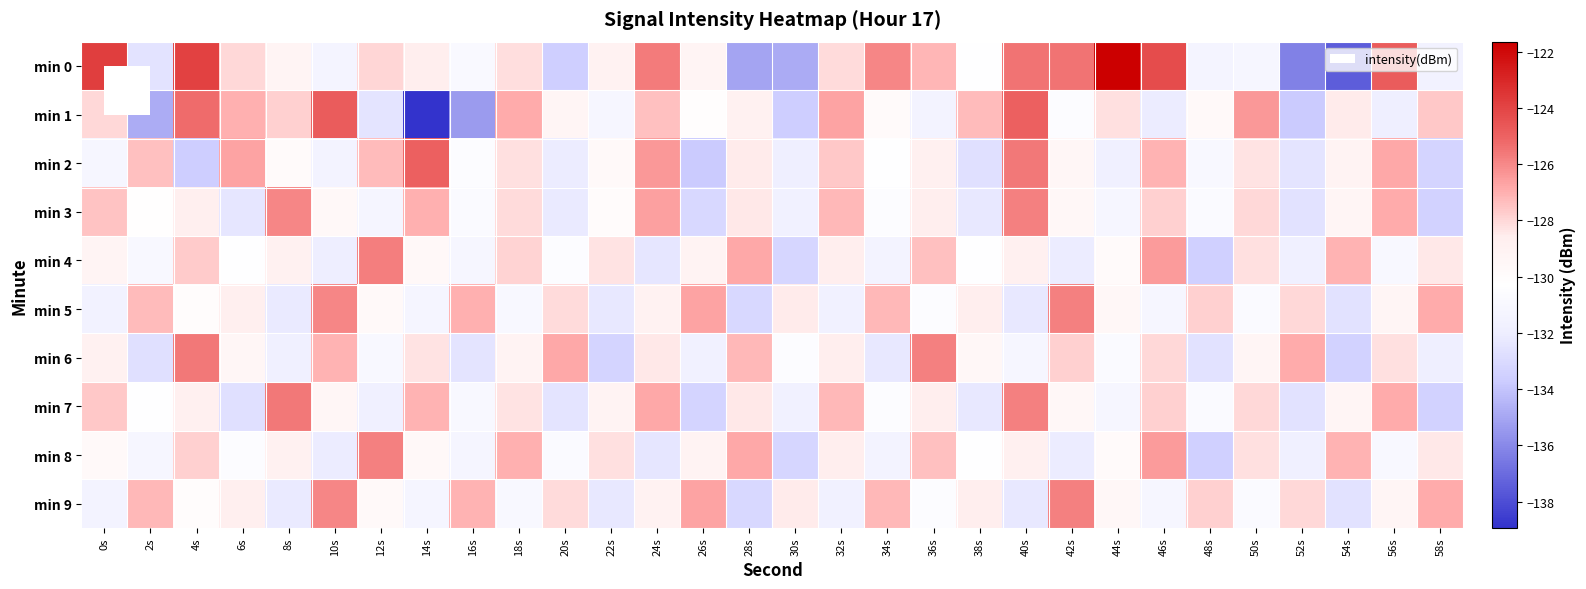

How many data points does each series have?

30